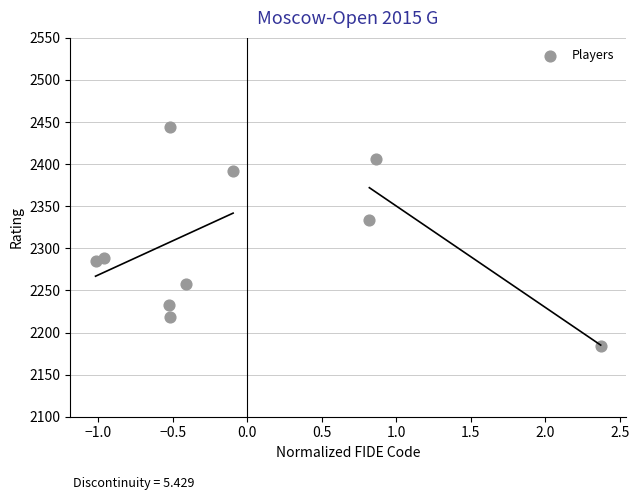

What Y value in the scatter plot is closest to 2314?

2334